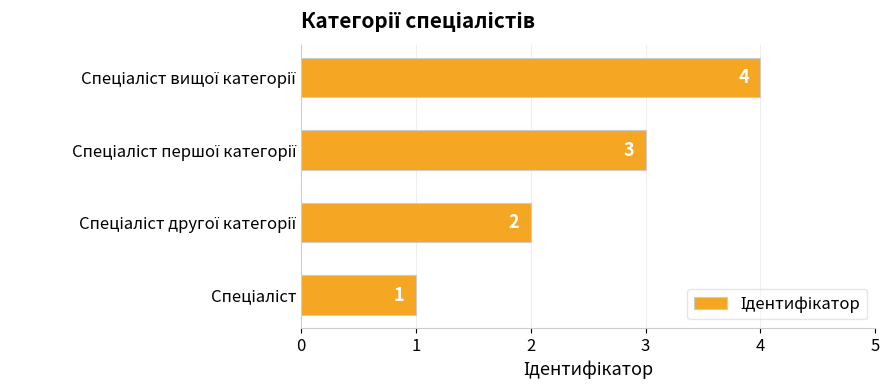

What is the maximum value shown in the chart?

4